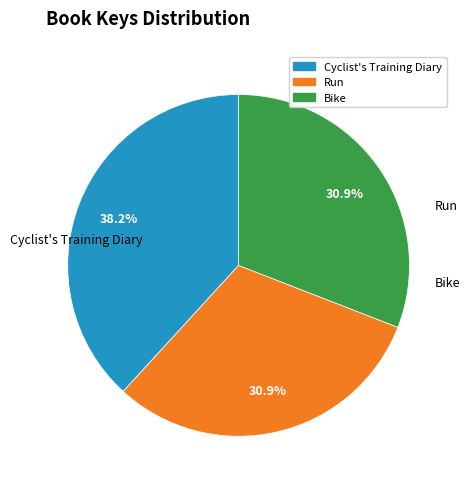

To the nearest percent, what is the difference between the largest and smallest slice percentages?

7%